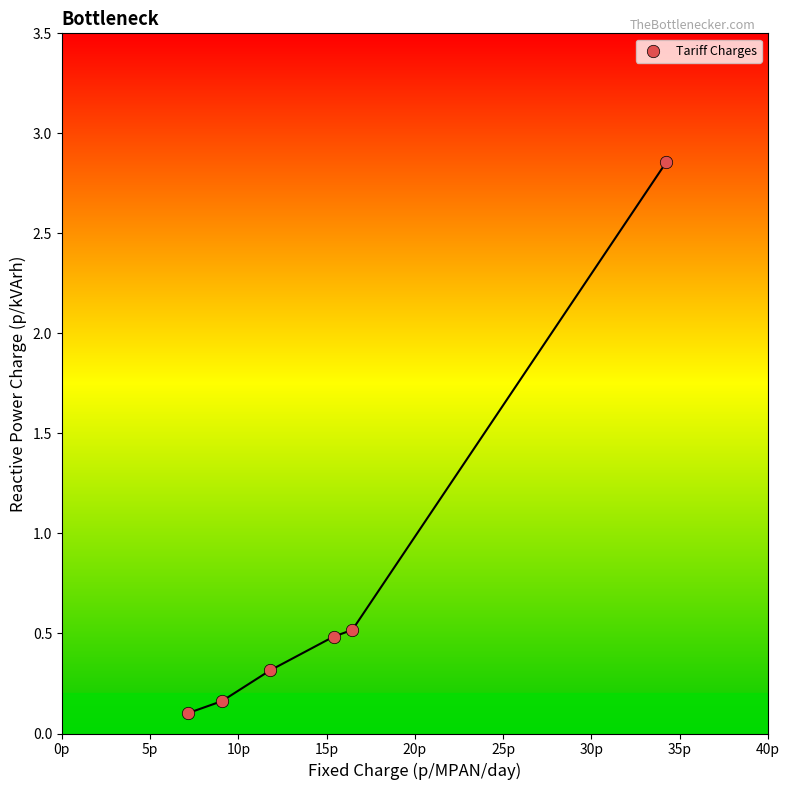

What is the range of X values (max minus min)?

27.1